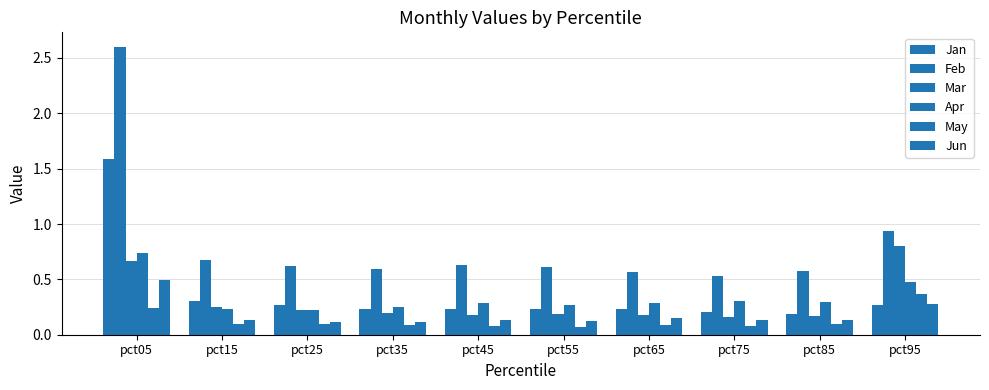

How many groups of bars are there?

10